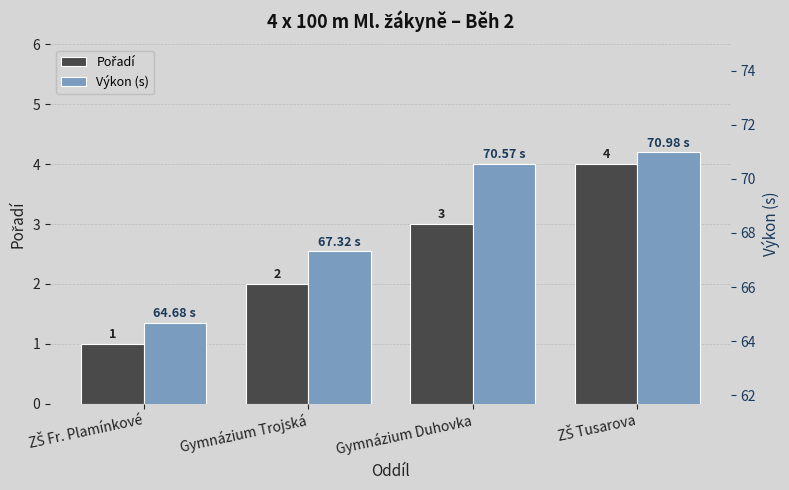

What is the highest value of the Pořadí series?

4.0